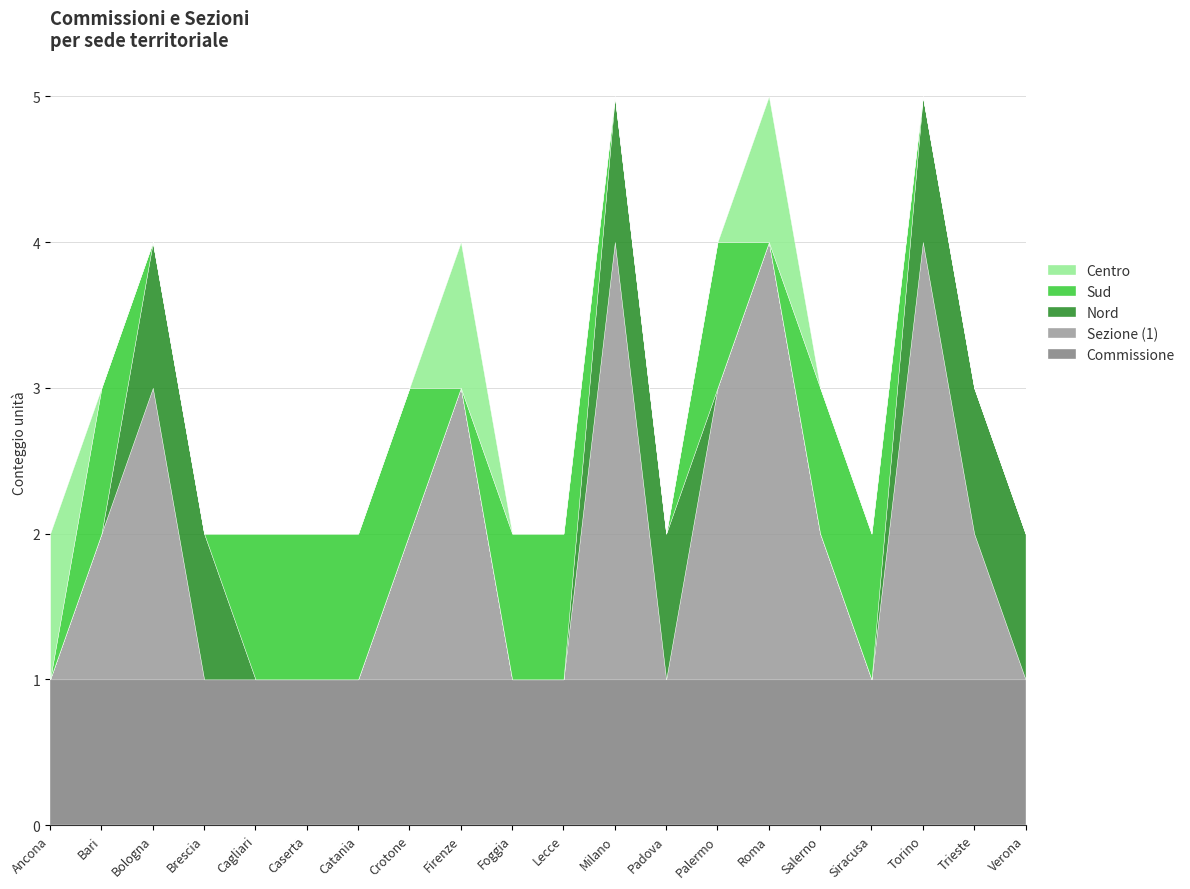

What is the average value of the Commissione series?

1